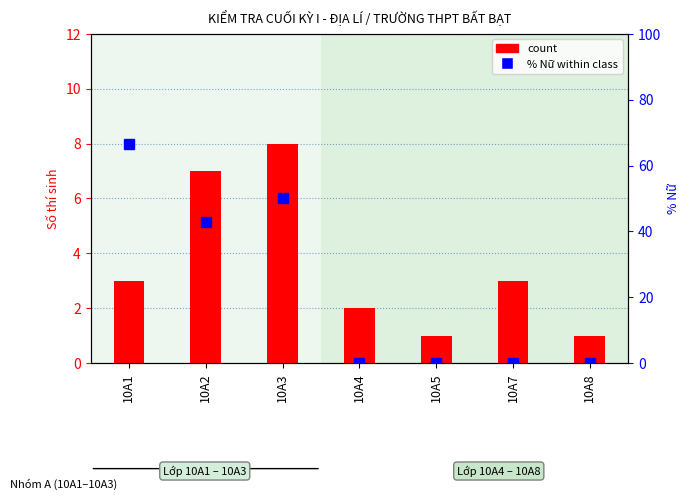

Reading right to left, list all the values displayed in this chart.

count: 1.0	3.0	1.0	2.0	8.0	7.0	3.0
% Nữ within class: 0.0	0.0	0.0	0.0	50.0	42.9	66.7